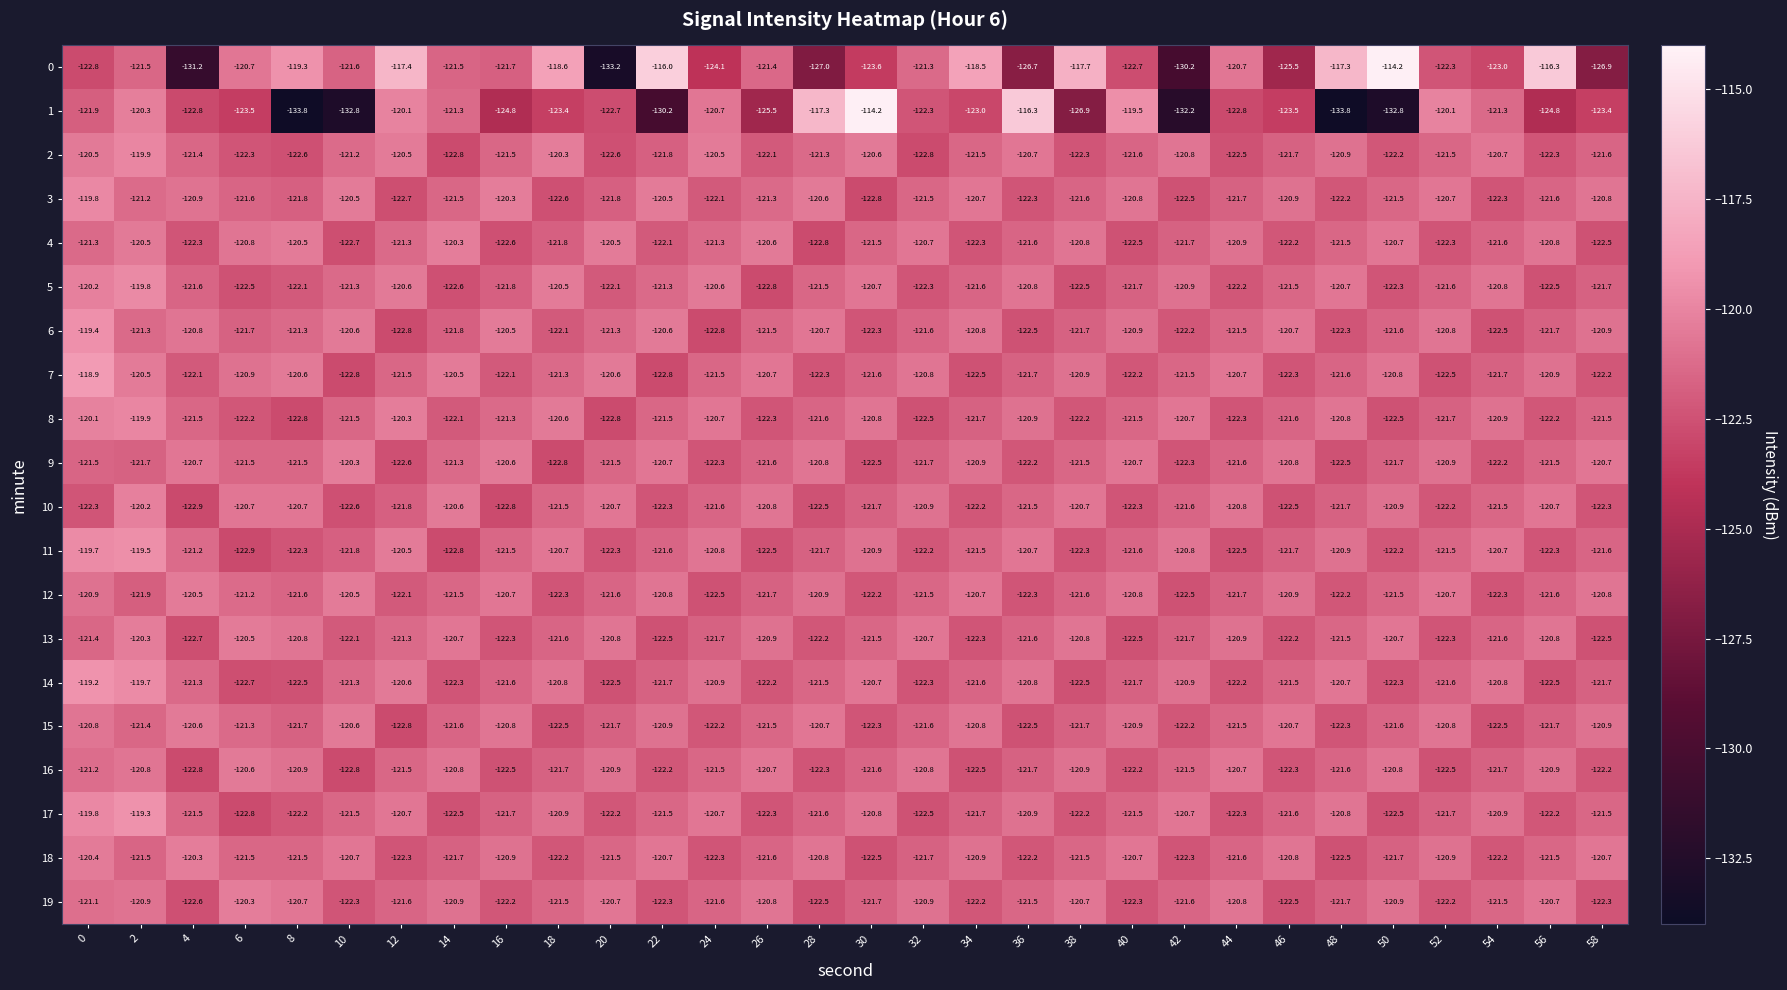

What is the sum of all 12 values?

-3644.0